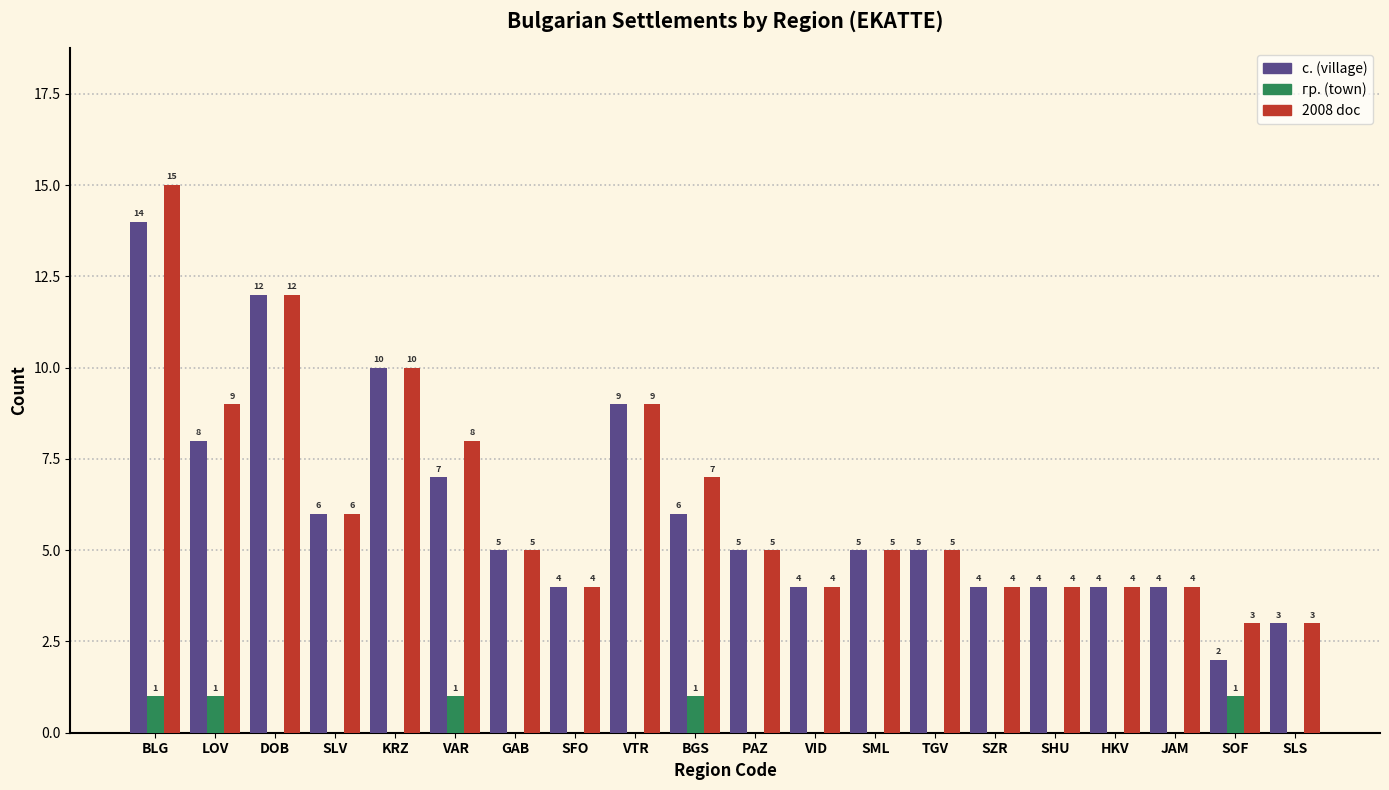

True or false: с. (village) has a value of 3 at SOF.

False